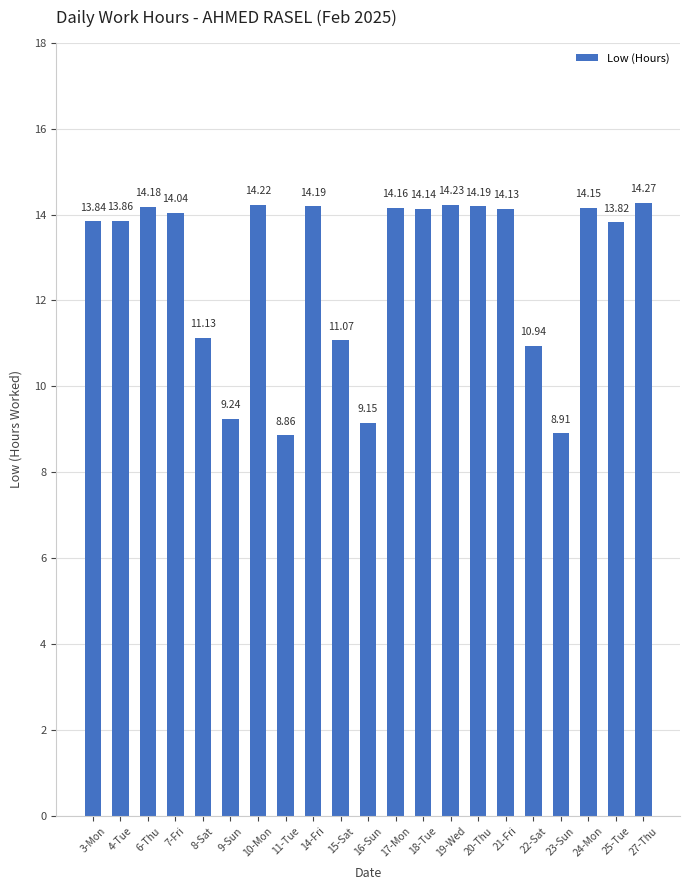

What is the difference between the maximum and second lowest values?

5.4